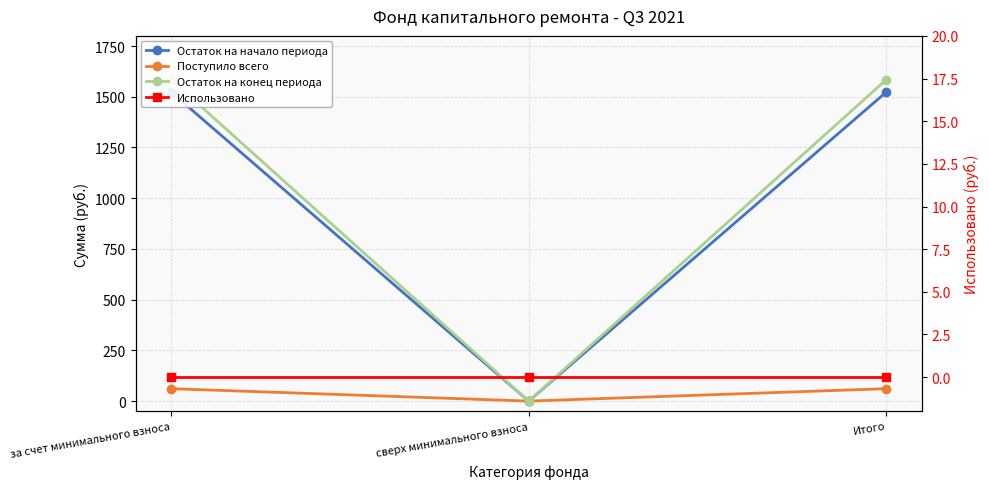

Which category has the highest value in the Использовано series?

за счет минимального взноса